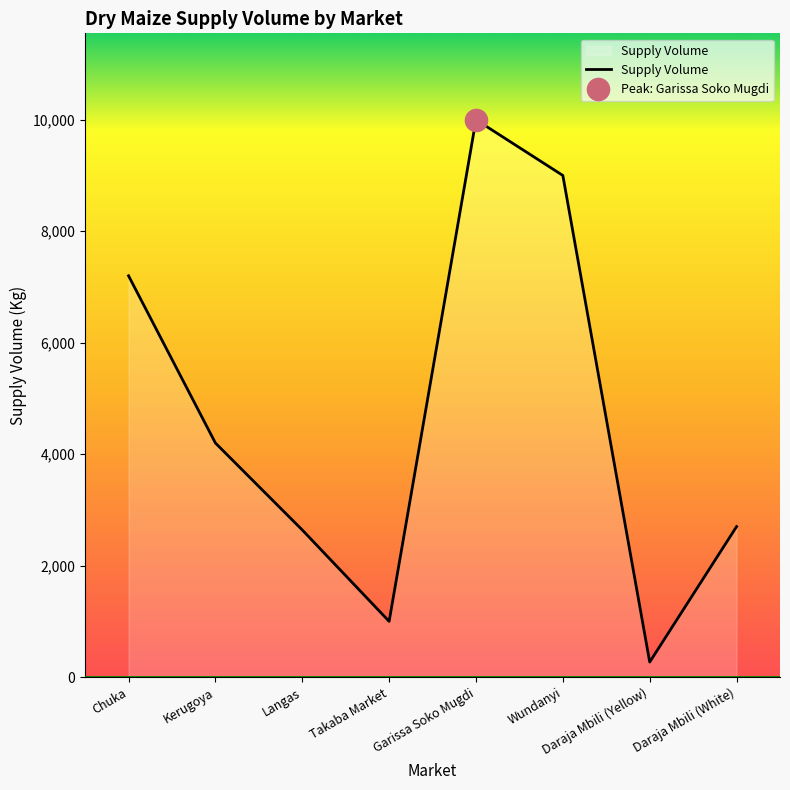

Approximately how many times larger is the value at Wundanyi compared to Garissa Soko Mugdi?

0.9